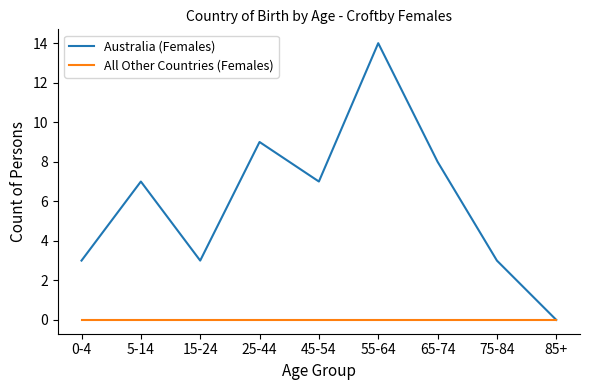

How many categories are shown in the chart?

9